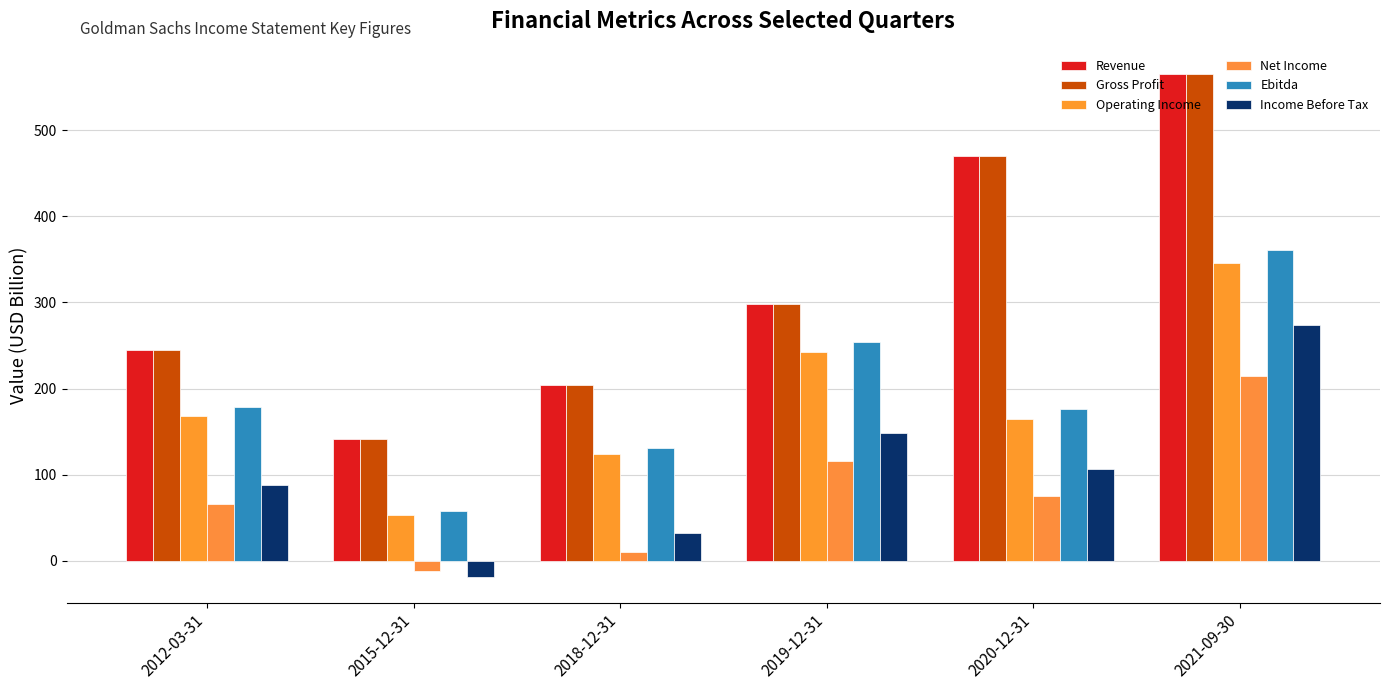

Which series has the largest total across all categories?

Revenue